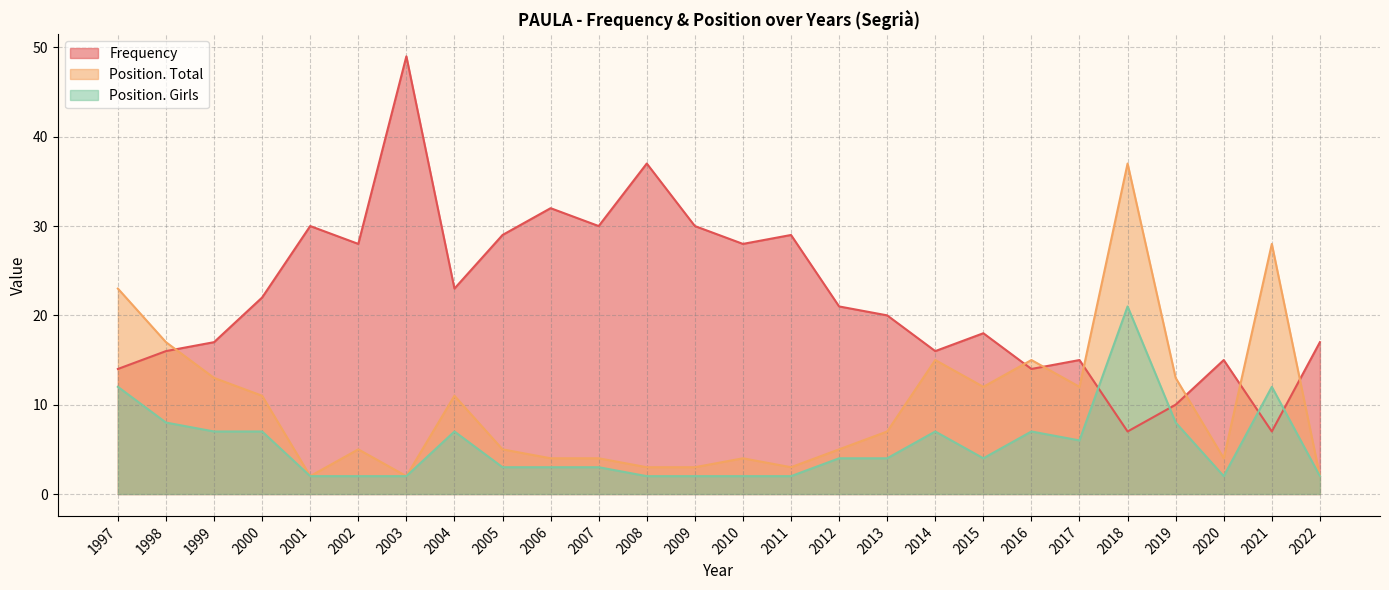

The value of Position. Total at 2004 is 11. True or false?

True